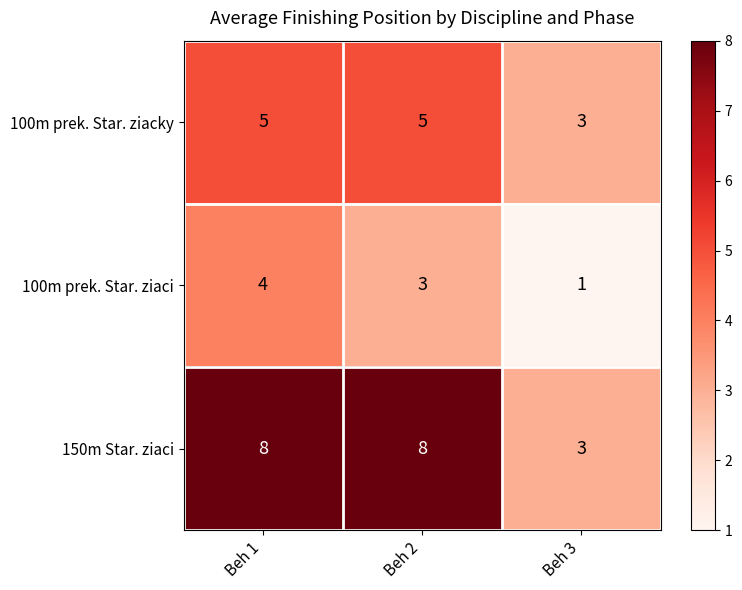

What is the highest value of the 150m Star. ziaci series?

8